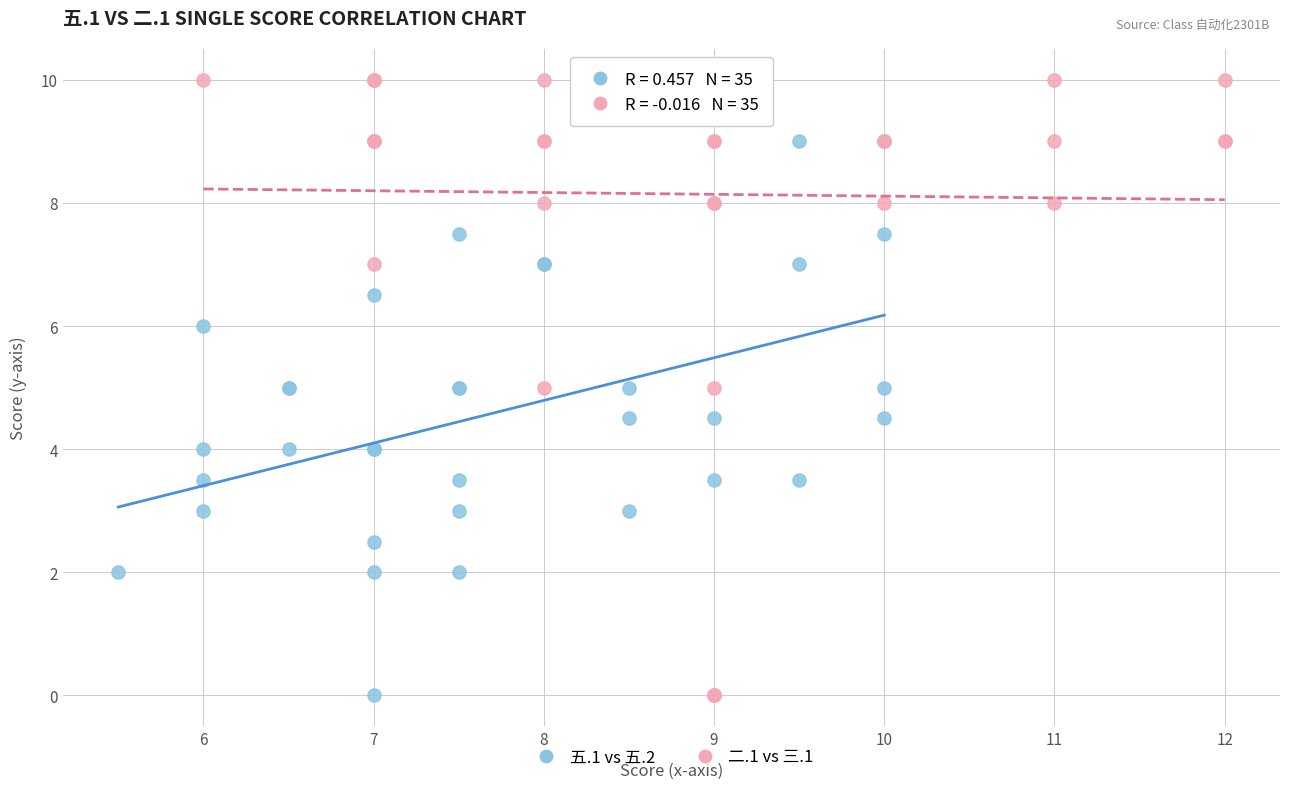

Which series reaches the maximum Y coordinate?

二.1 vs 三.1